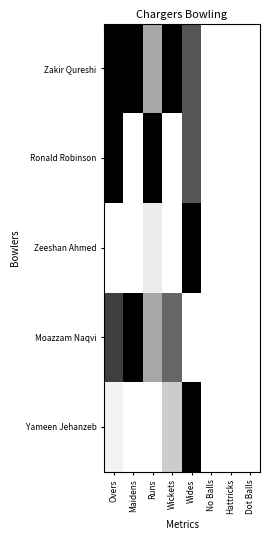

At which category is the sum across all series the highest?

Wides